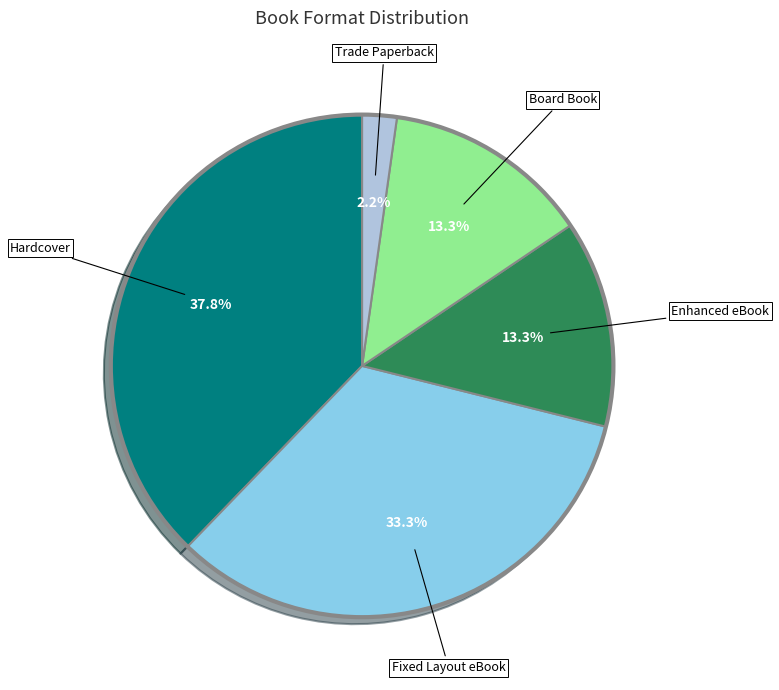

Is there a majority slice in this chart?

No